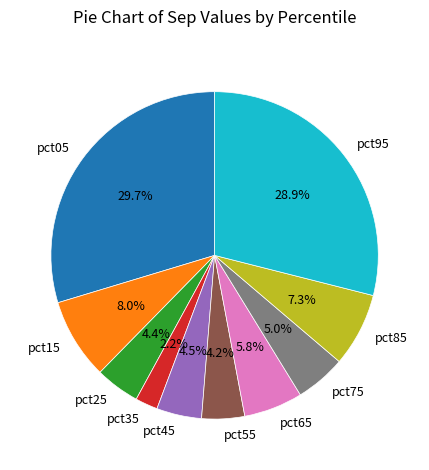

What is the smallest slice in the pie chart?

pct35